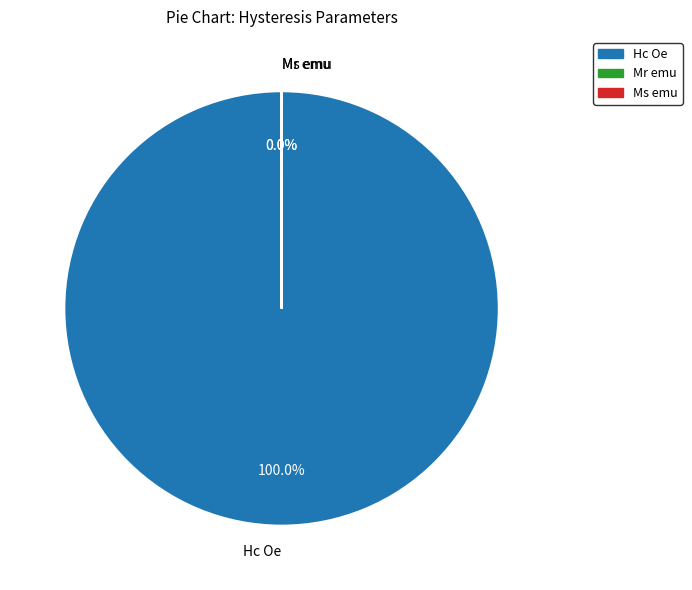

Which slice is the largest?

Hc Oe